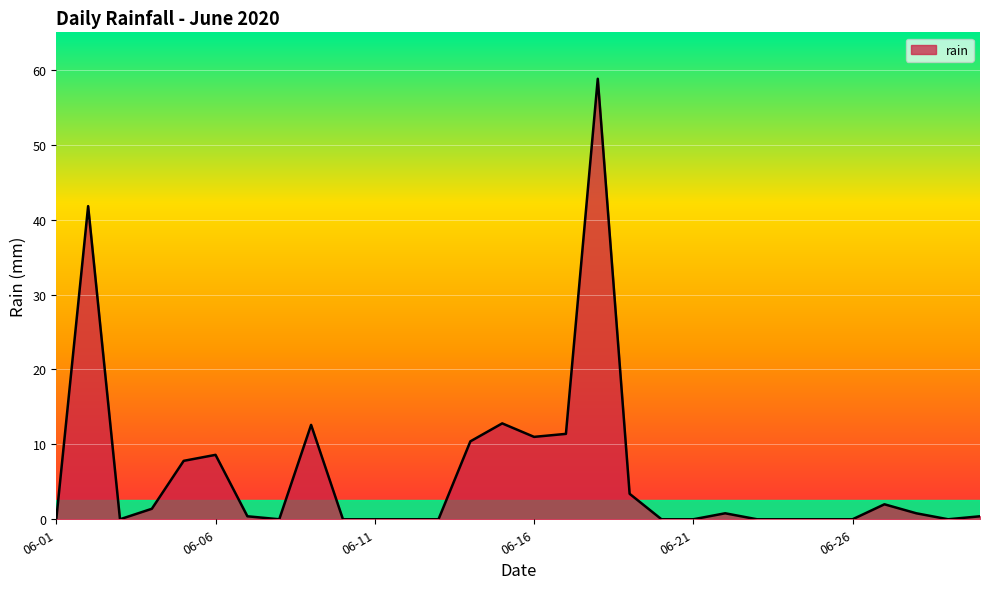

What is the difference between the maximum and minimum values?

58.8